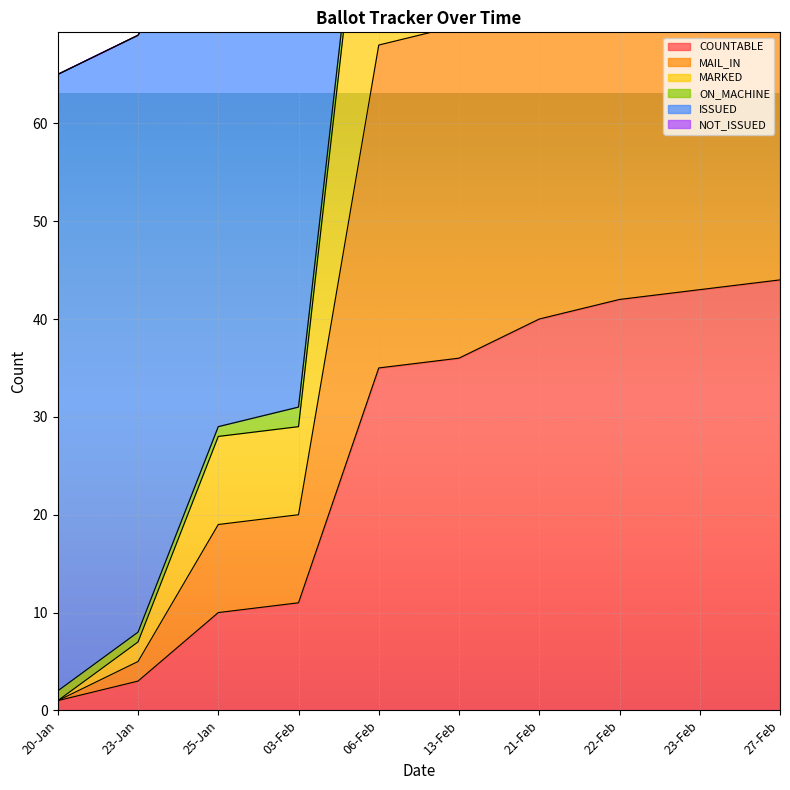

Where is COUNTABLE nearest to the value 22?

03-Feb